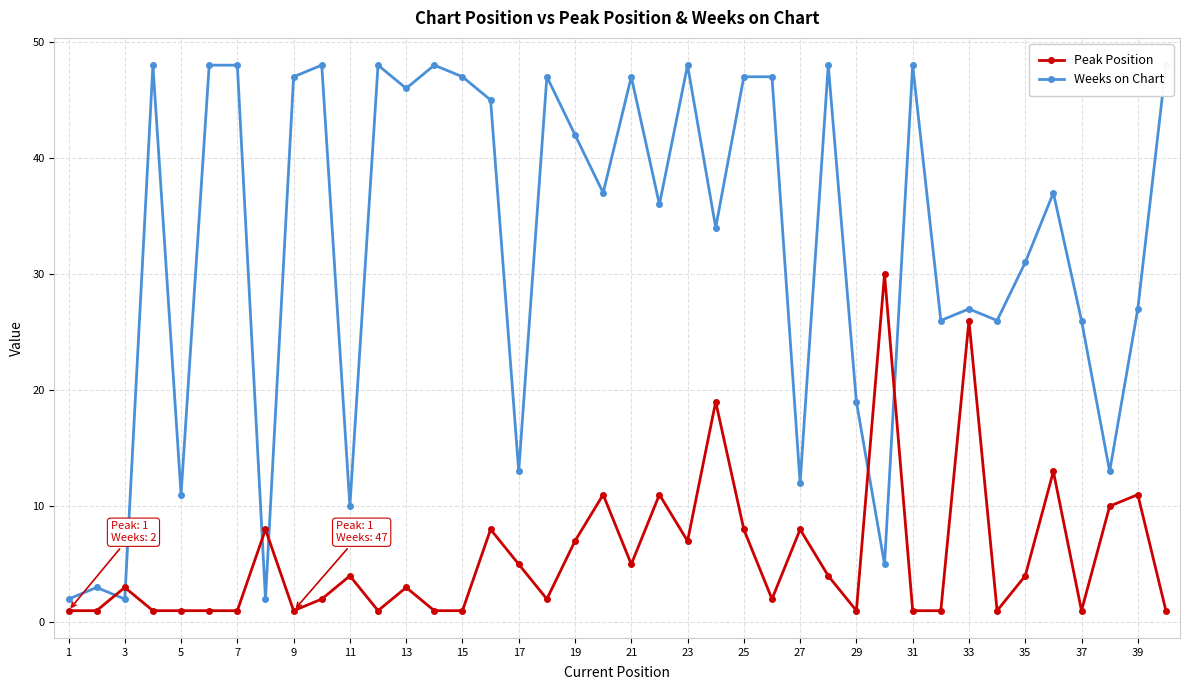

What is the difference between the second highest and minimum values in the Weeks on Chart series?

46